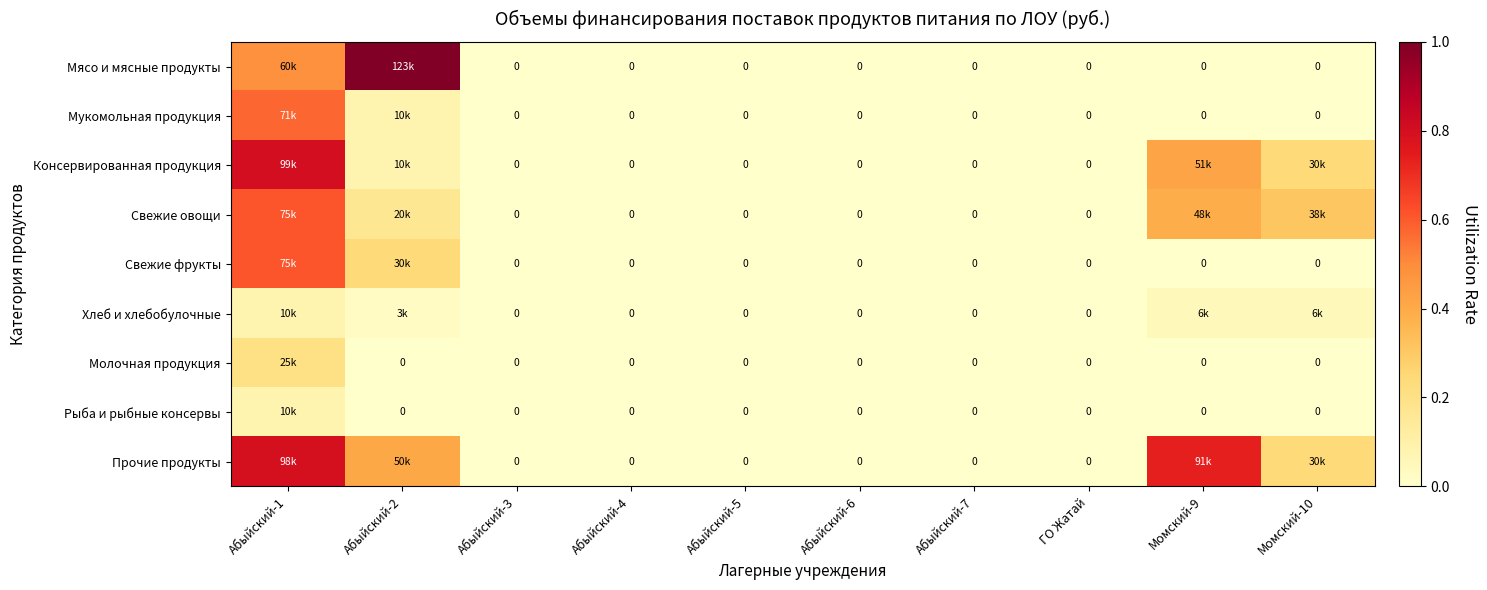

At how many categories does at least one series exceed 0?

4